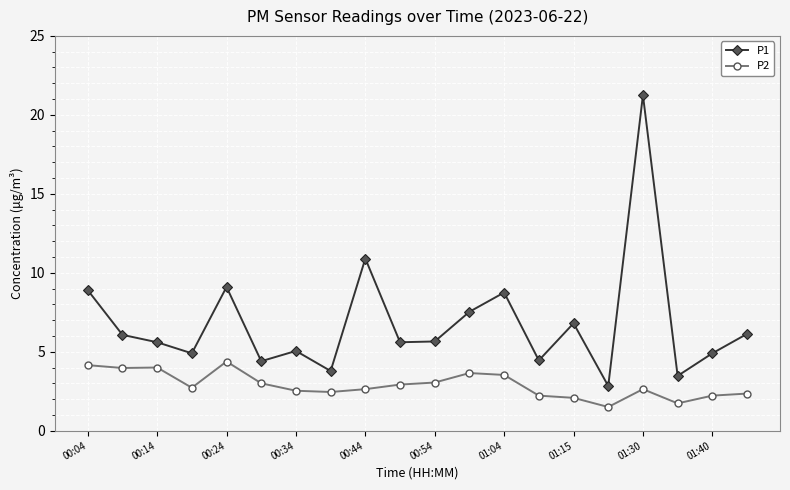

What is the value of the P2 point at the 9th from the left?

2.6